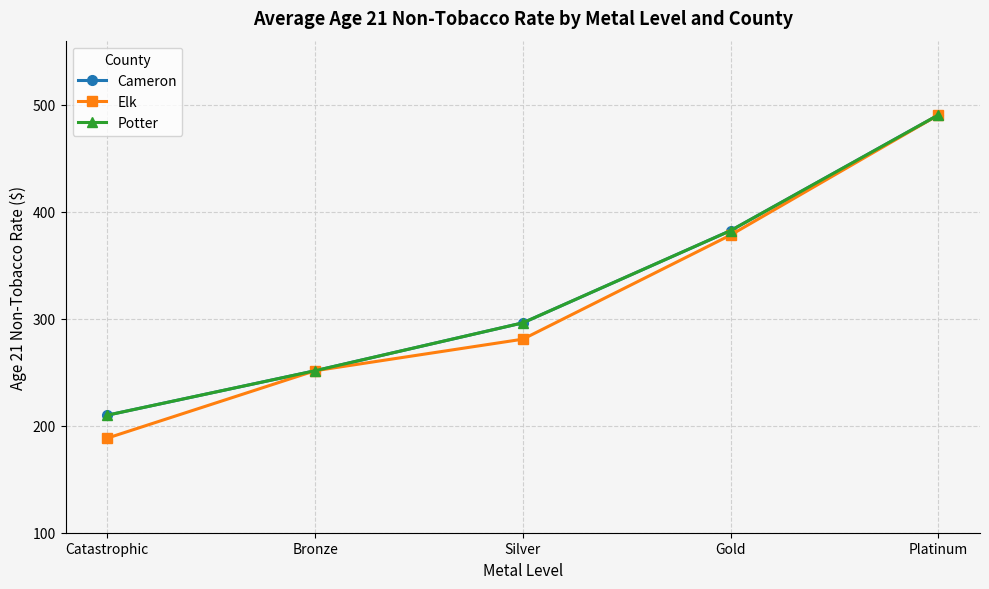

What is the total value across all series at Silver?

873.4